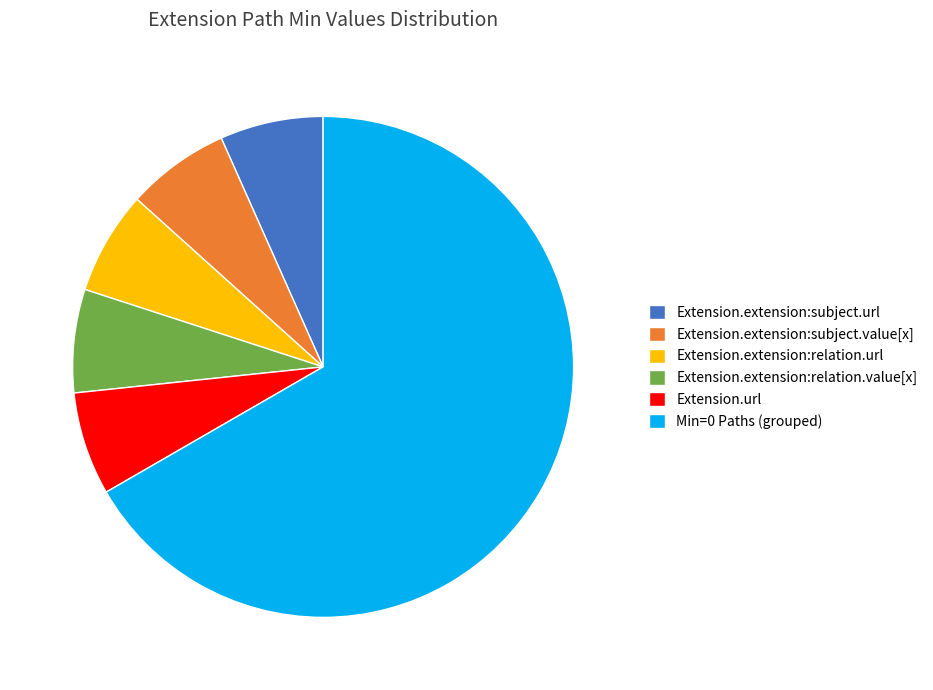

Is the sum of Extension.url and Extension.extension:relation.value[x] greater than half?

No